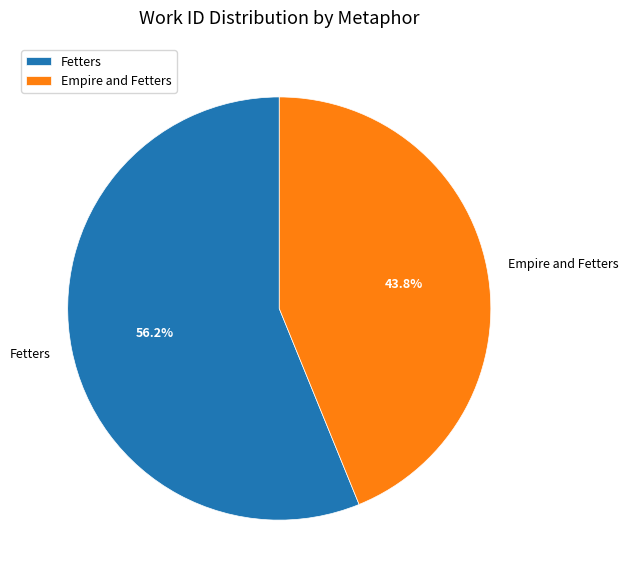

To the nearest percent, what is the average slice percentage?

50%